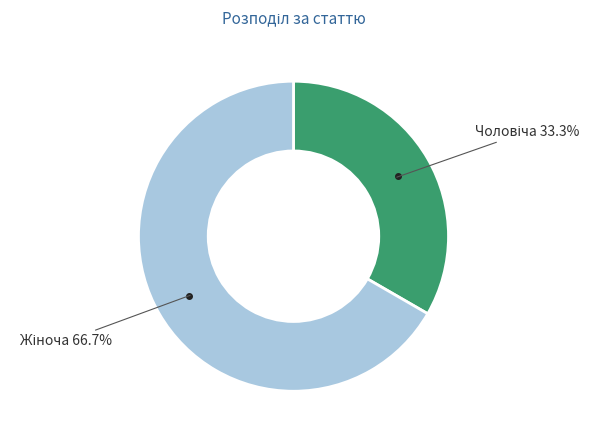

Is there a majority slice in this chart?

Yes